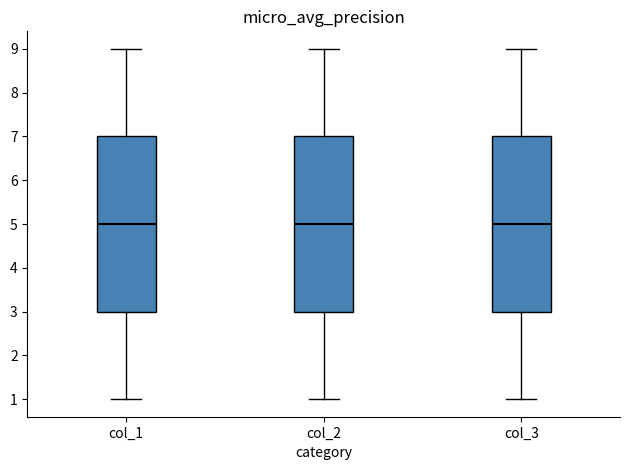

Reading left to right, read every box against the y-axis: the position of its median line, the range the box covers, and the ends of its whiskers. The values are not printed on the chart, so give them approximately, as read against the axis.

col_1: median 5, box 3 to 7, whiskers 1 to 9
col_2: median 5, box 3 to 7, whiskers 1 to 9
col_3: median 5, box 3 to 7, whiskers 1 to 9